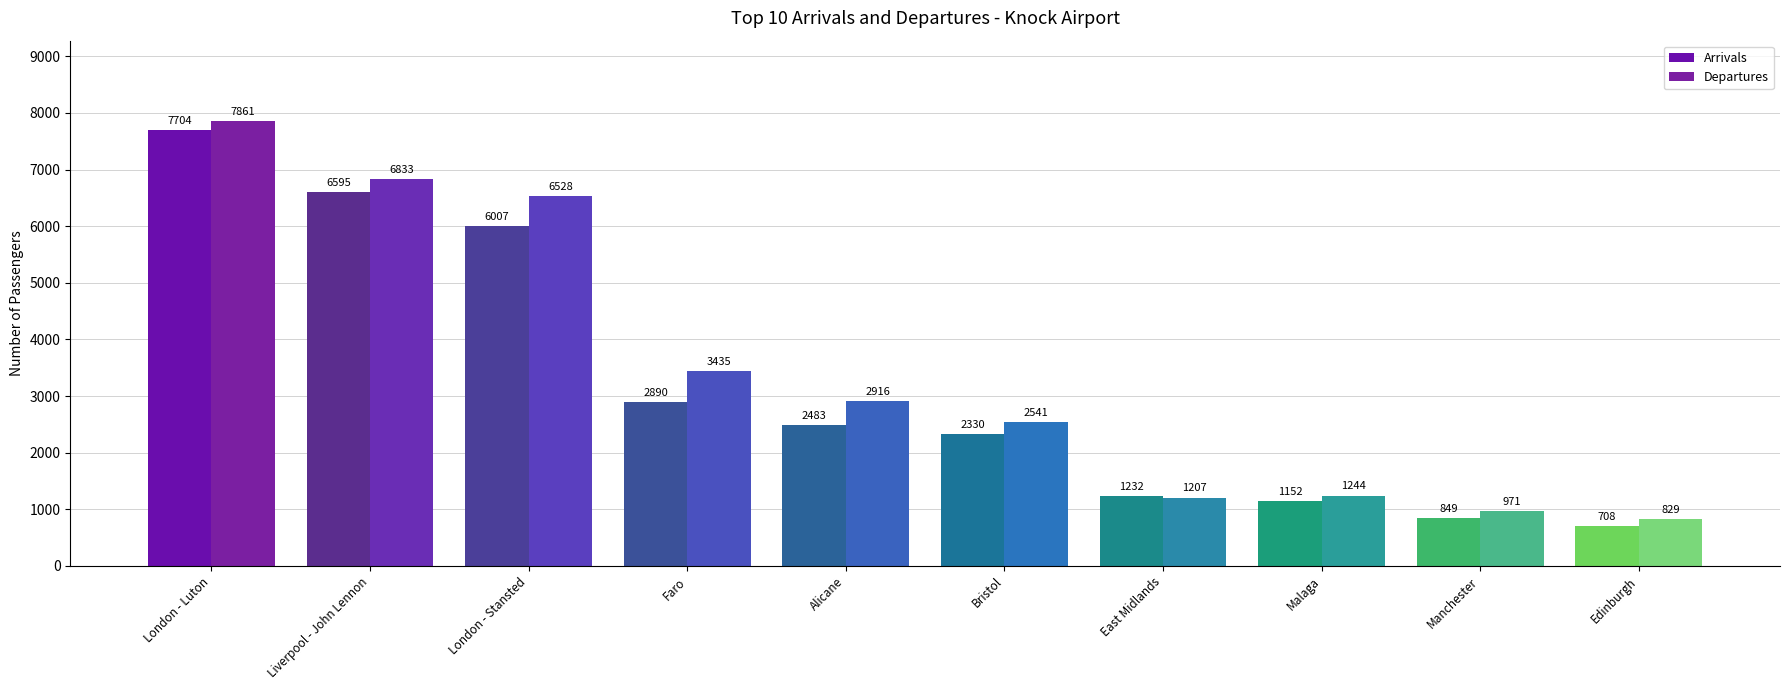

What are all the series names shown in the legend?

Arrivals, Departures